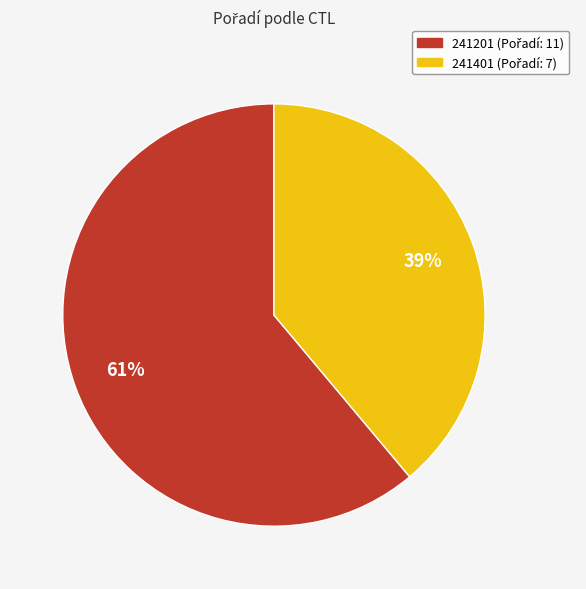

Count the number of slices in the pie.

2